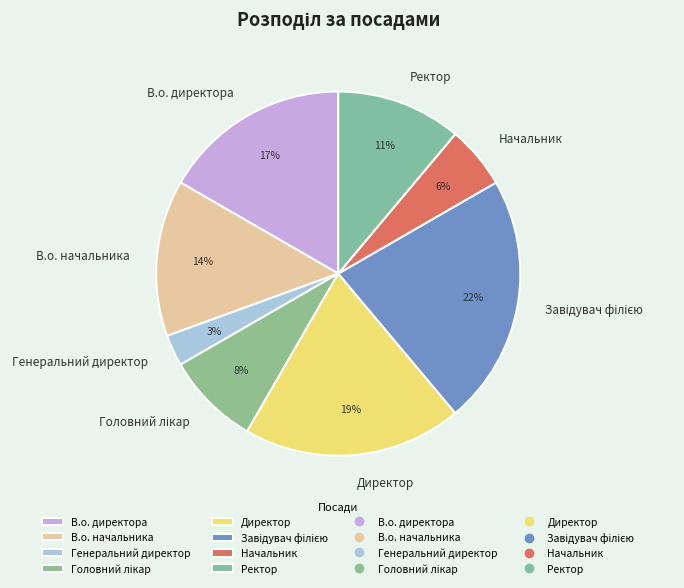

Does Начальник represent more than half of the total?

No